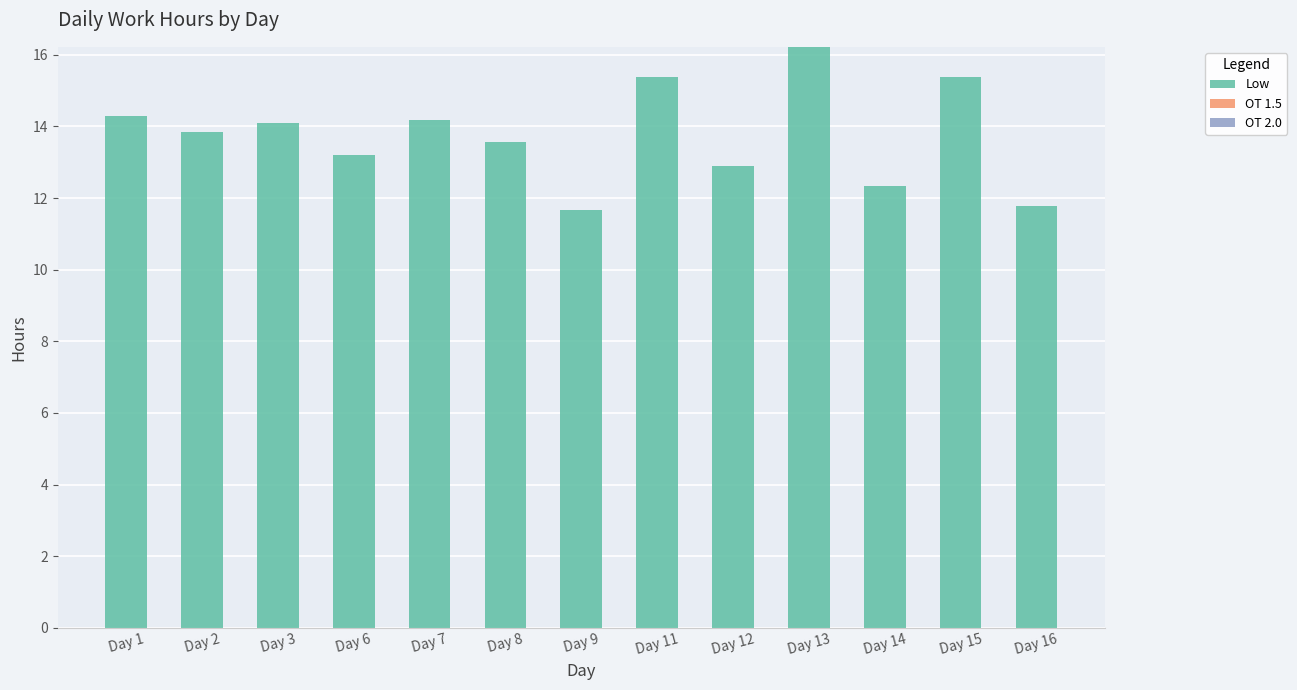

Approximately how many times larger is the value at Day 1 compared to Day 9?

1.2